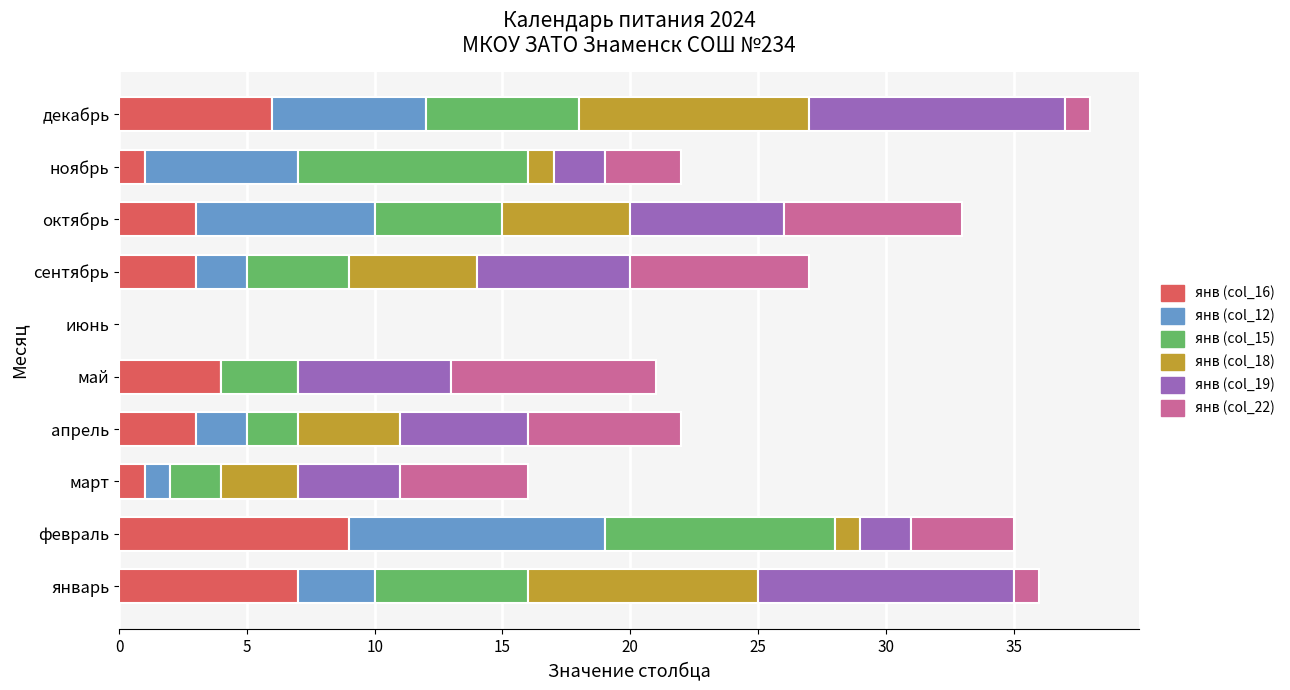

What are all the series names shown in the legend?

янв (col_16), янв (col_12), янв (col_15), янв (col_18), янв (col_19), янв (col_22)